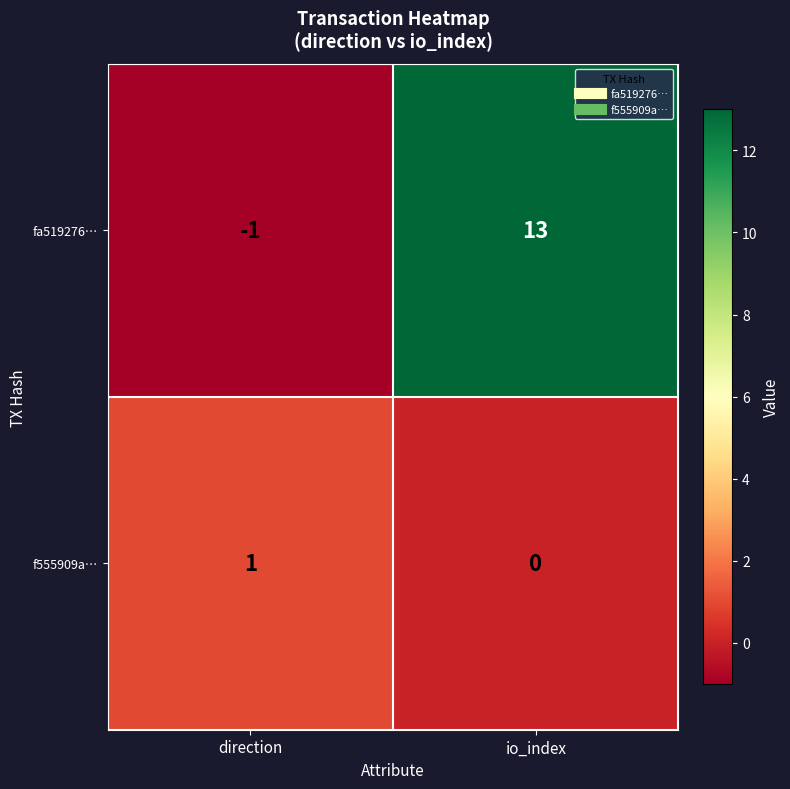

Is it true that f555909a… equals 1 at direction?

True